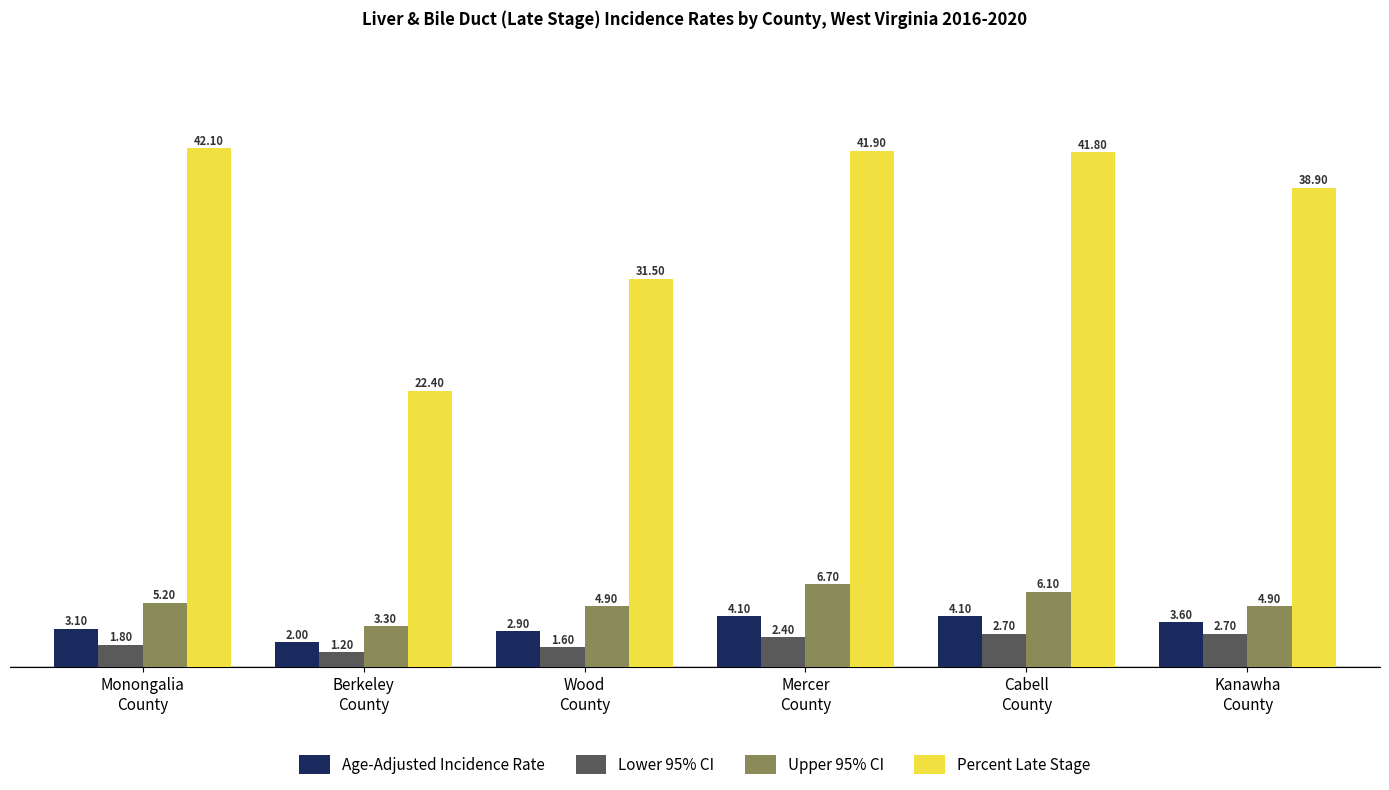

What position from the left is Berkeley
County?

2